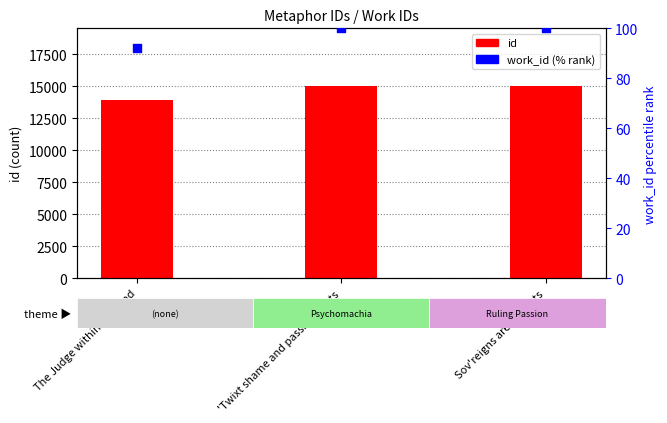

What is the total value across all series at The Judge within the Mind?

14031.3